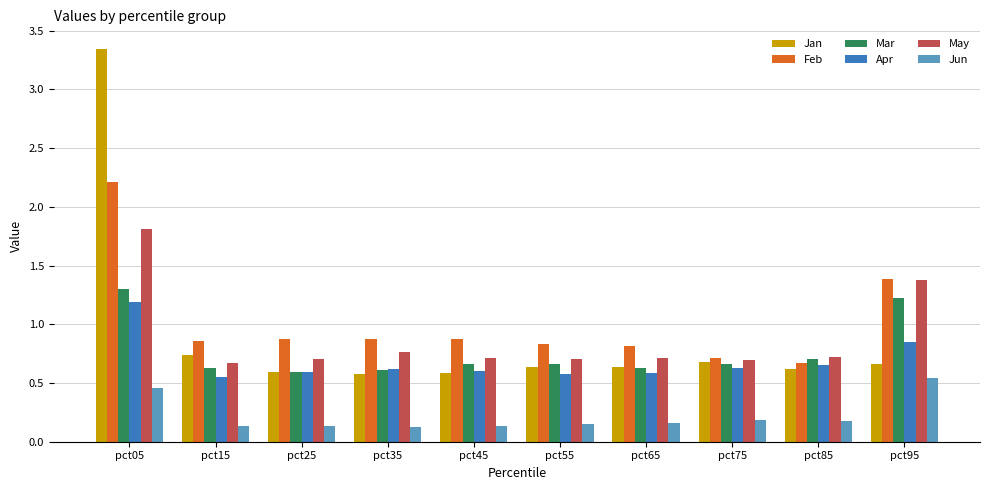

Which series has the largest range (max minus min)?

Jan